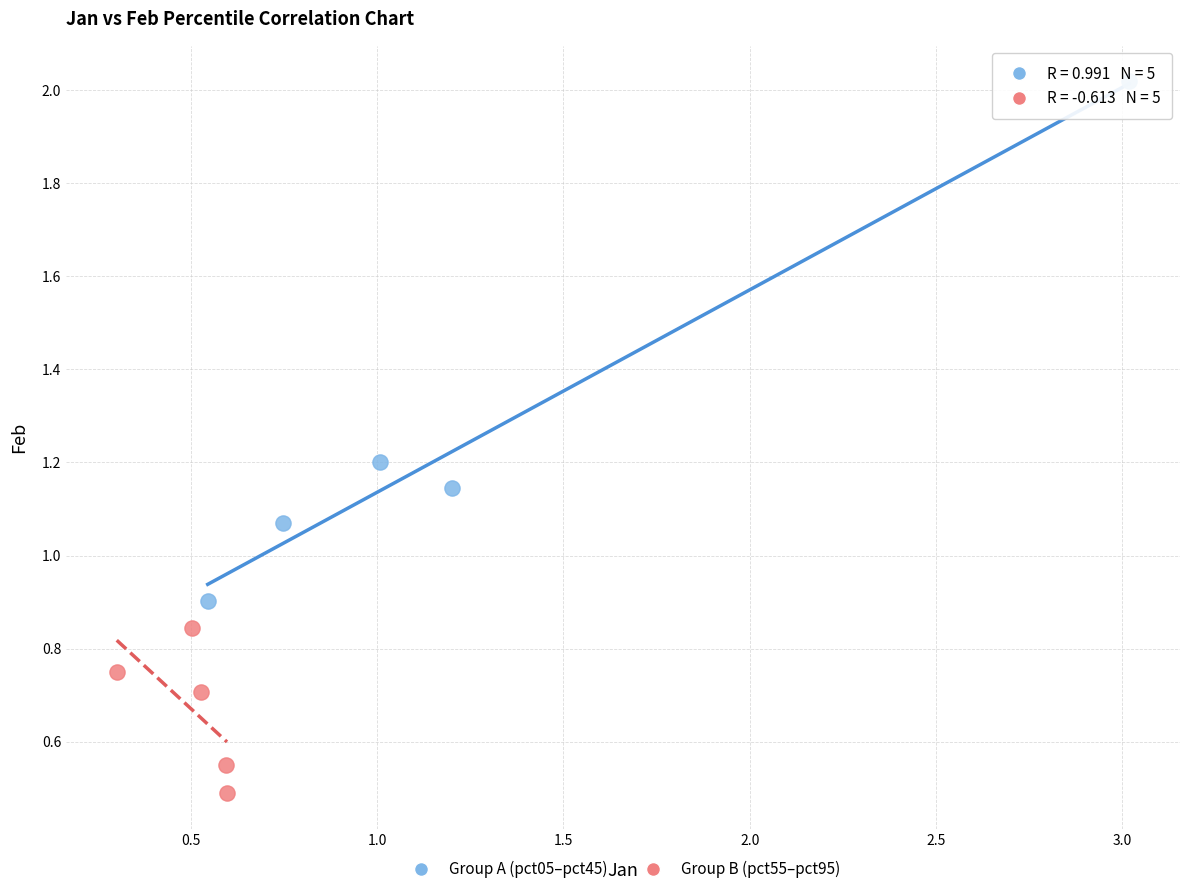

What are all the series names shown in the legend?

Group A (pct05–pct45), Group B (pct55–pct95)